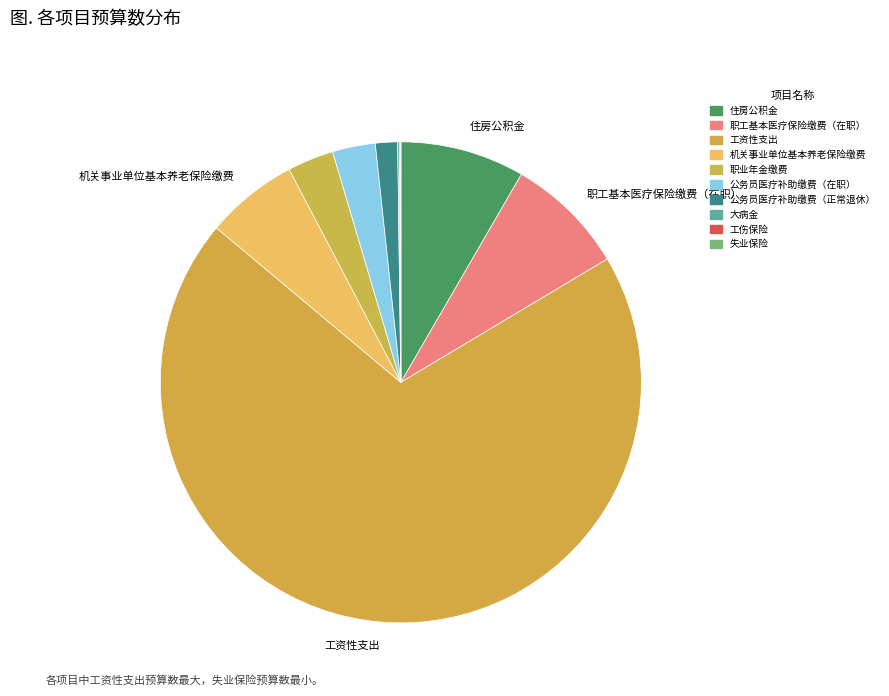

The 大病金 slice represents 1% of the pie. True or false?

False